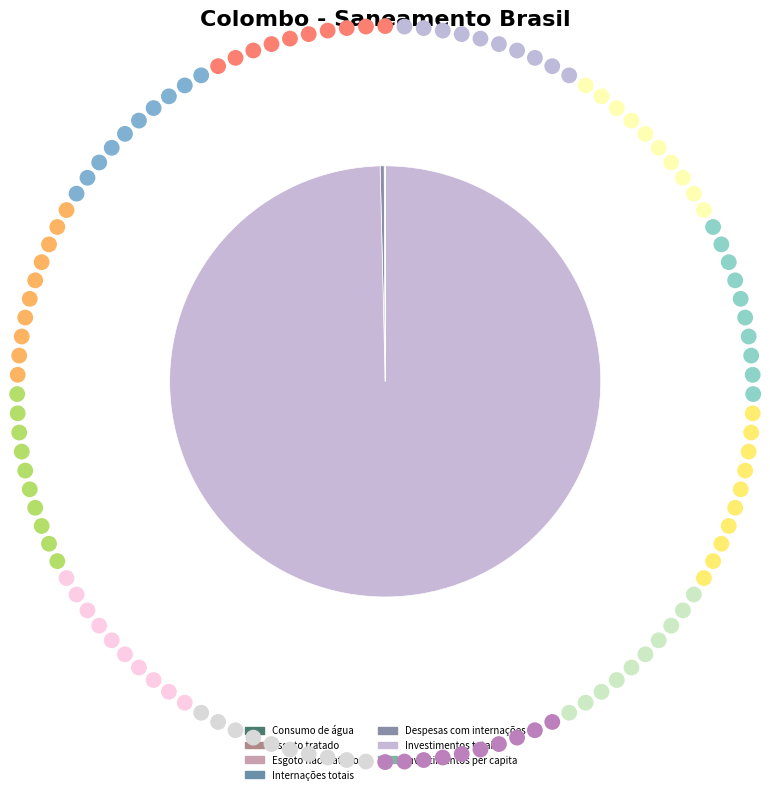

What is the largest slice in the pie chart?

Investimentos totais